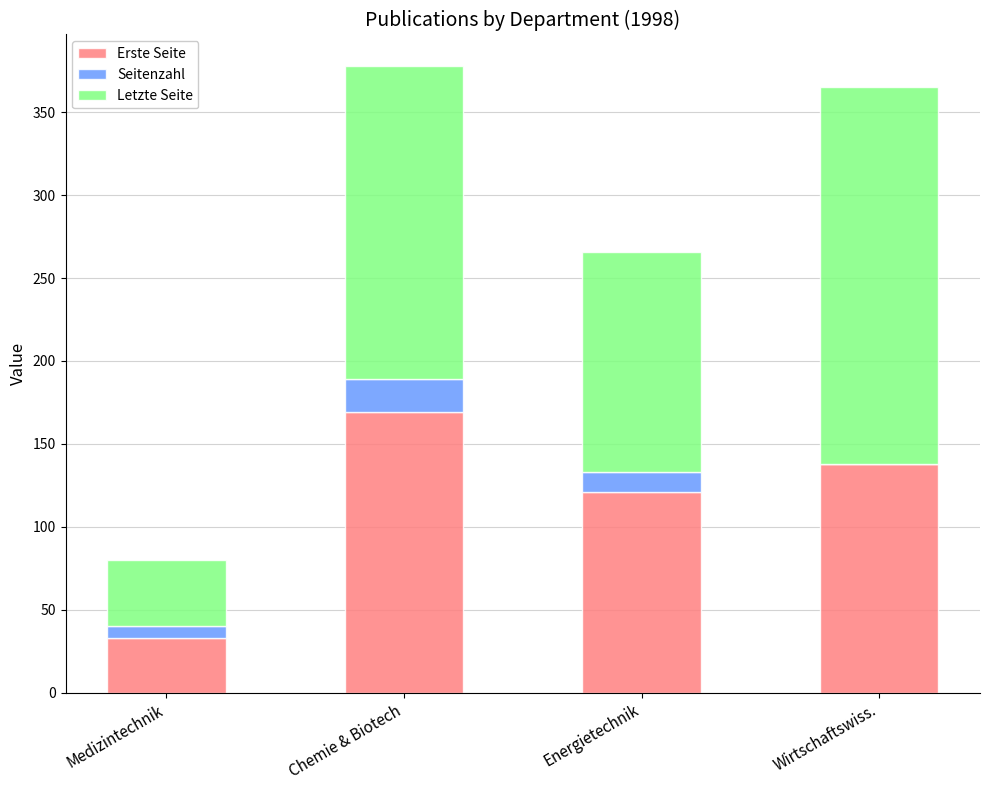

The value of Erste Seite at Energietechnik is 214. True or false?

False